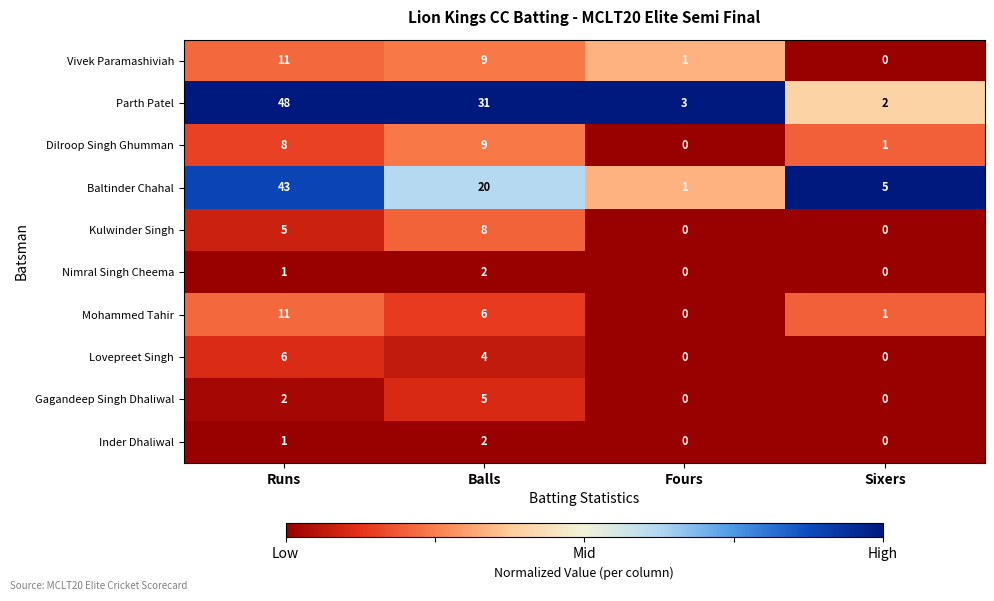

Which series changed the most between Balls and Sixers?

Parth Patel